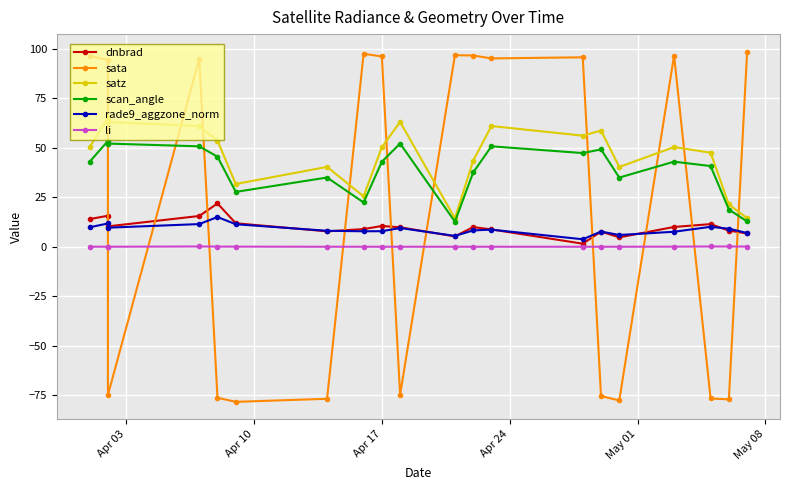

True or false: scan_angle and rade9_aggzone_norm intersect in this chart.

False